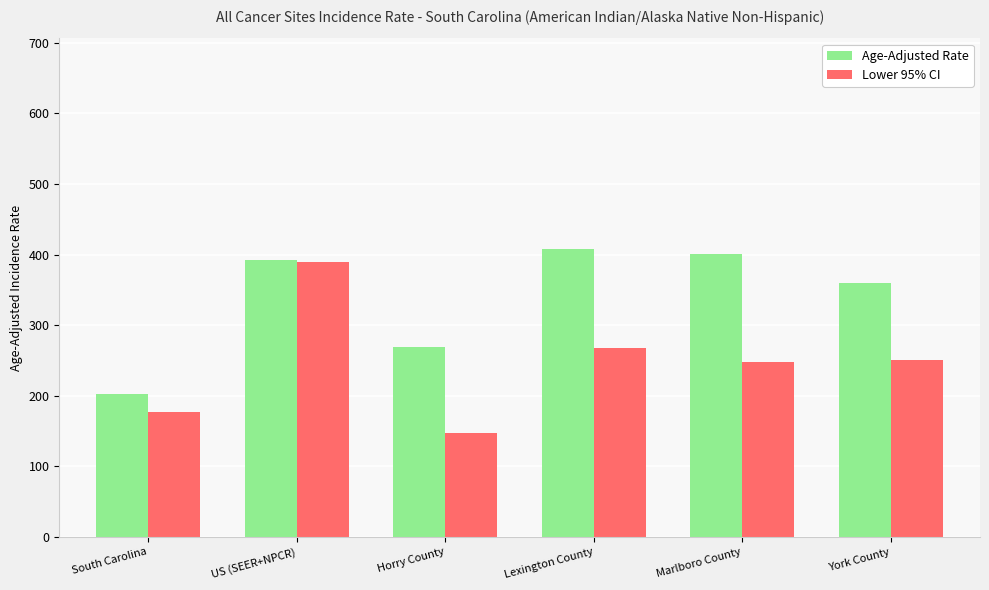

Reading left to right, list all the values displayed in this chart.

Age-Adjusted Rate: 202.8	392.6	268.9	408.4	400.3	359.2
Lower 95% CI: 177.3	389.1	147.1	267.5	247.3	251.2